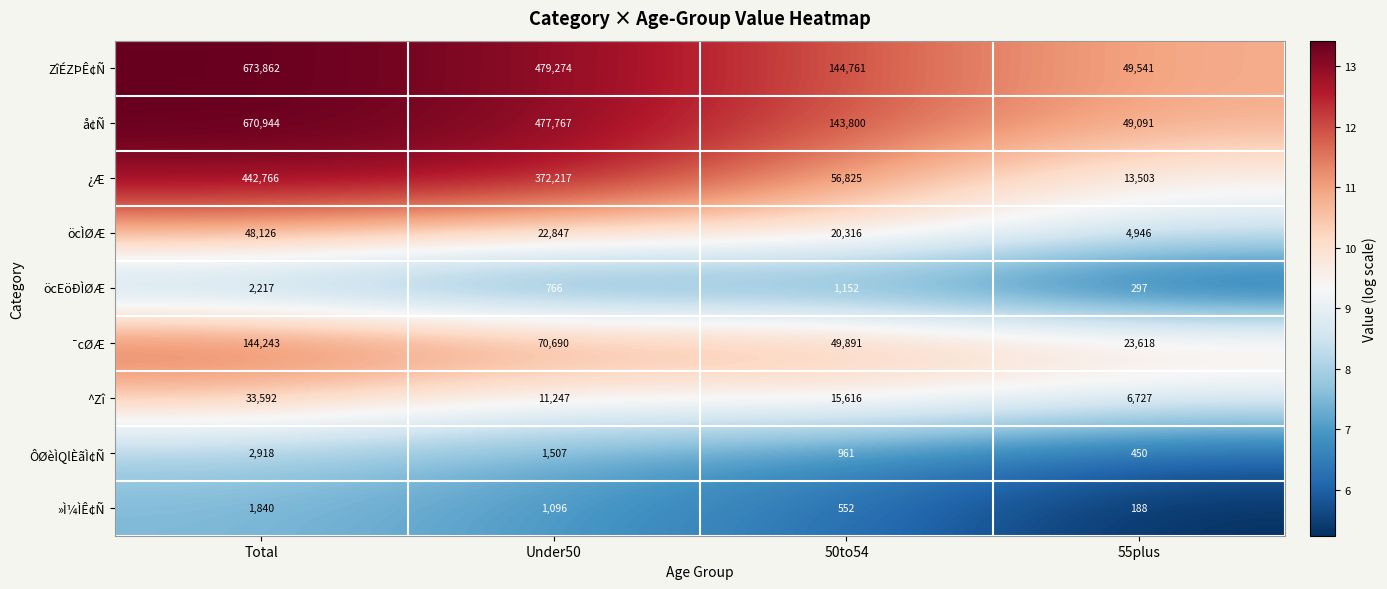

At how many categories does at least one series exceed 21977?

4